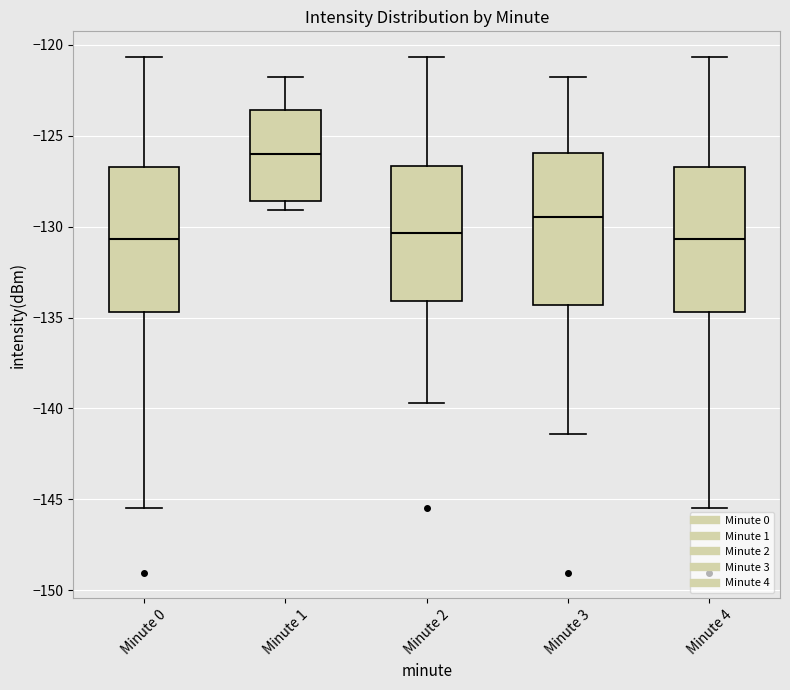

Reading left to right, transcribe this box plot: for each box, give where its median line is, the range the box spans, and where its two whiskers end, as read against the y-axis. The values are not printed on the chart, so give them approximately, as read against the axis.

Minute 0: median -130.5, box -134.5 to -126.5, whiskers -145.5 to -120.5
Minute 1: median -126.0, box -128.5 to -123.5, whiskers -129.0 to -122.0
Minute 2: median -130.5, box -134.0 to -126.5, whiskers -139.5 to -120.5
Minute 3: median -129.5, box -134.5 to -126.0, whiskers -141.5 to -122.0
Minute 4: median -130.5, box -134.5 to -126.5, whiskers -145.5 to -120.5